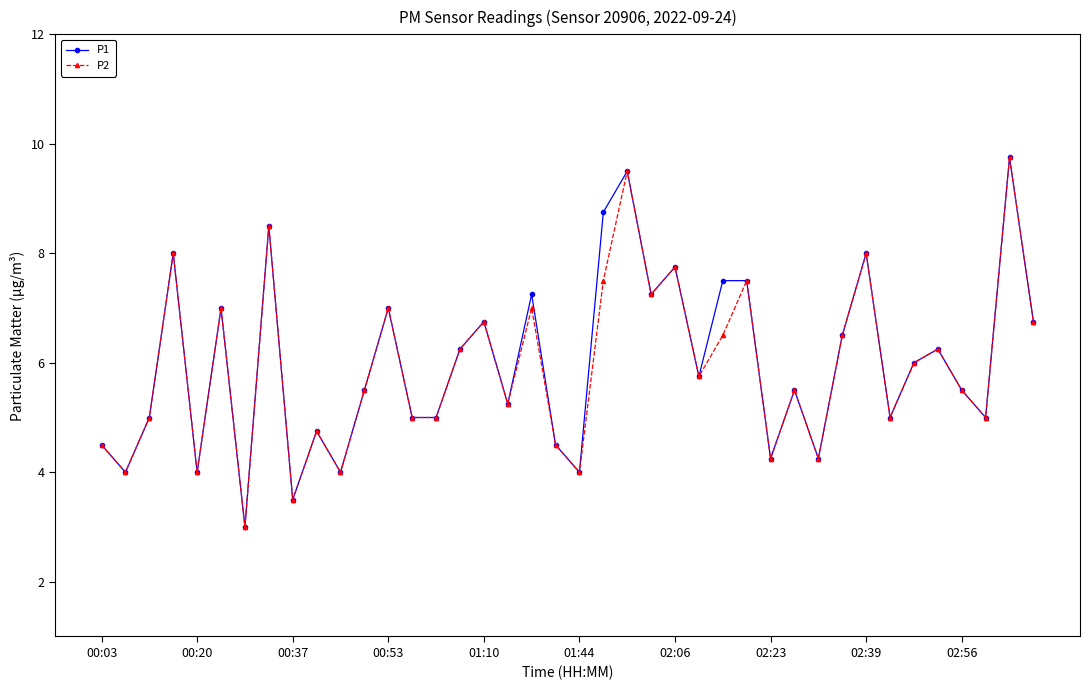

What is the value of the P2 point at the 38th from the left?

5.0